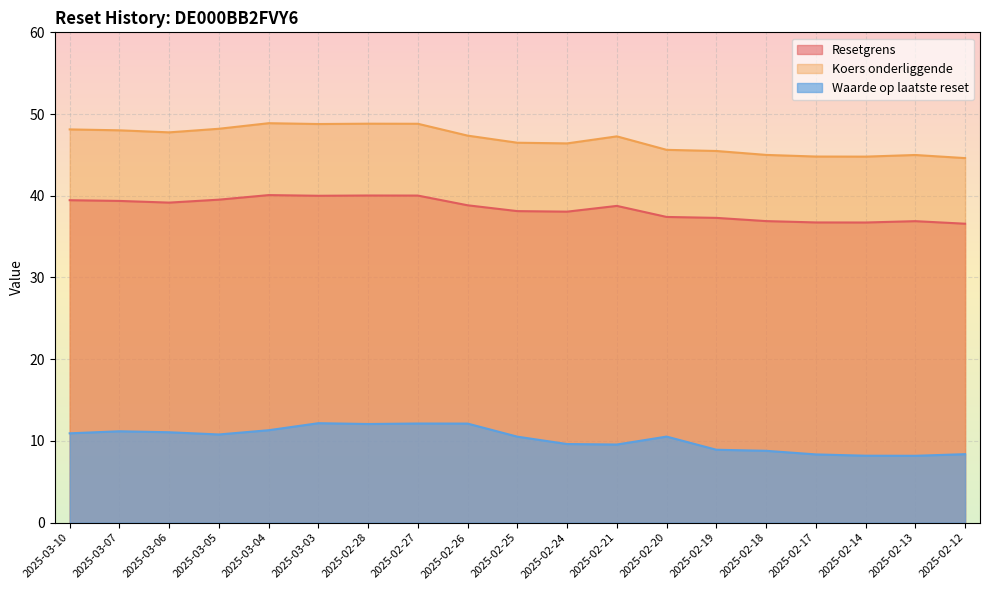

List the labels in order of Resetgrens value, smallest first.

2025-02-12, 2025-02-14, 2025-02-17, 2025-02-13, 2025-02-18, 2025-02-19, 2025-02-20, 2025-02-24, 2025-02-25, 2025-02-21, 2025-02-26, 2025-03-06, 2025-03-07, 2025-03-10, 2025-03-05, 2025-03-03, 2025-02-27, 2025-02-28, 2025-03-04